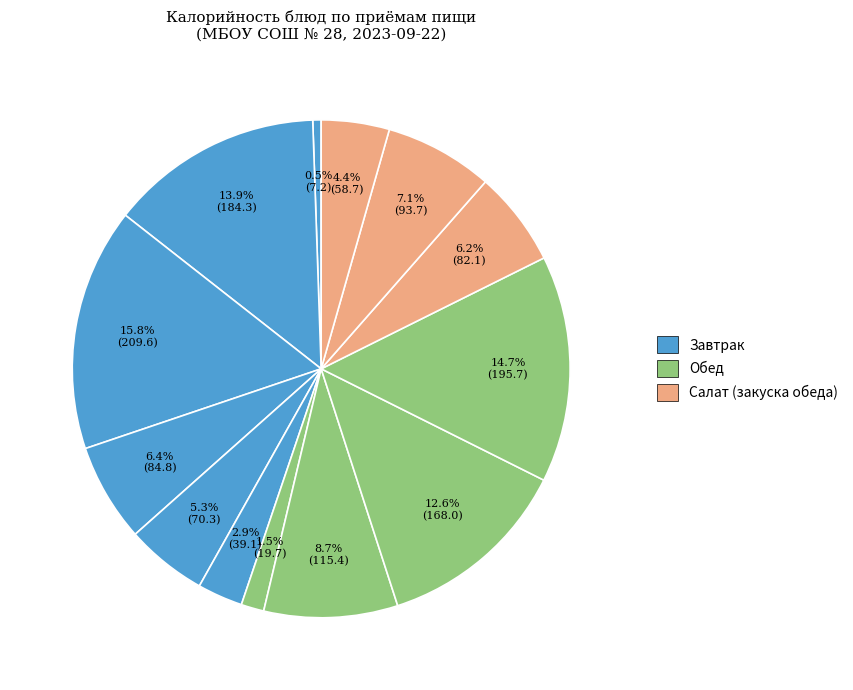

How many segments does this pie chart have?

13